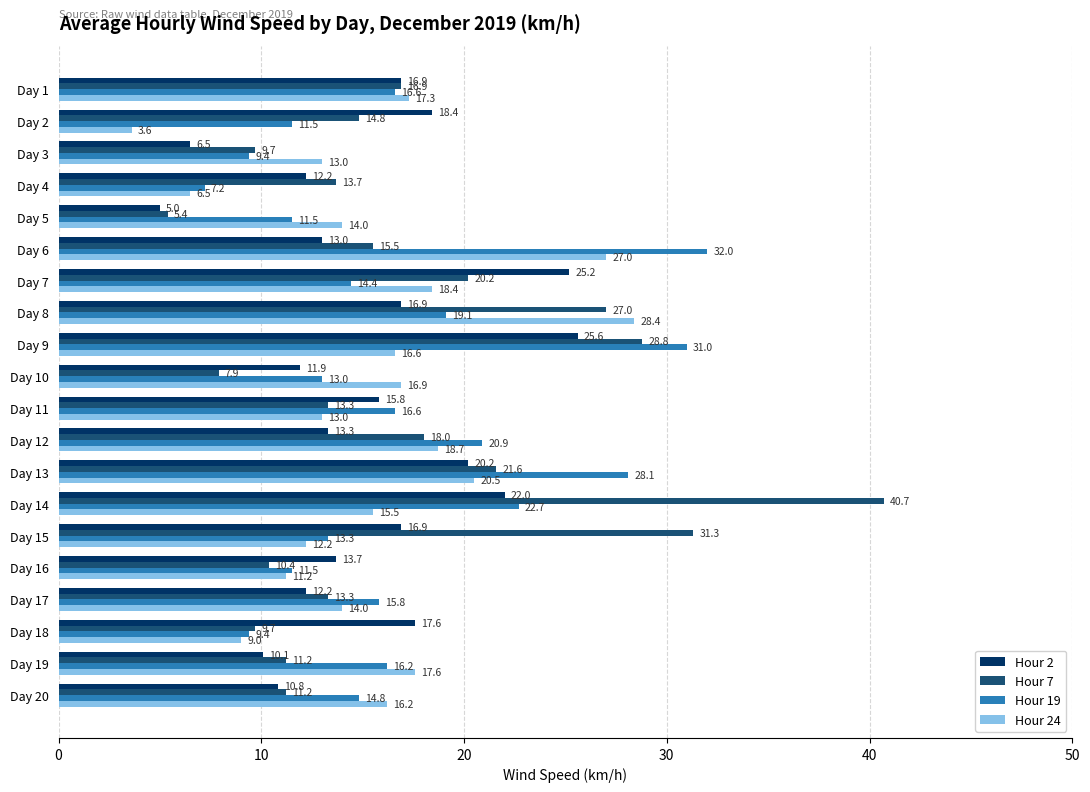

What is the greatest value displayed?

40.7